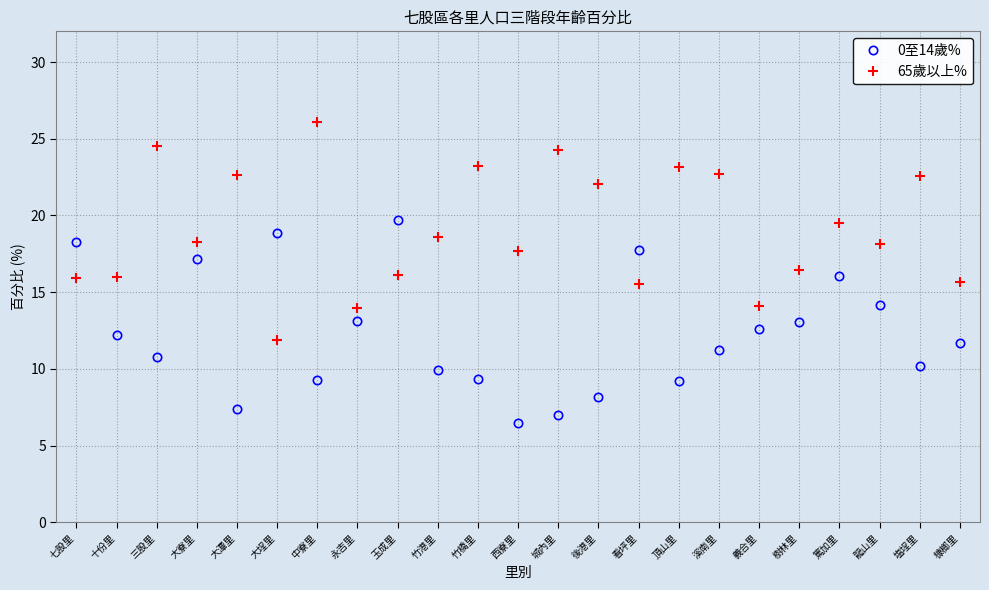

How many series are shown in this chart?

2